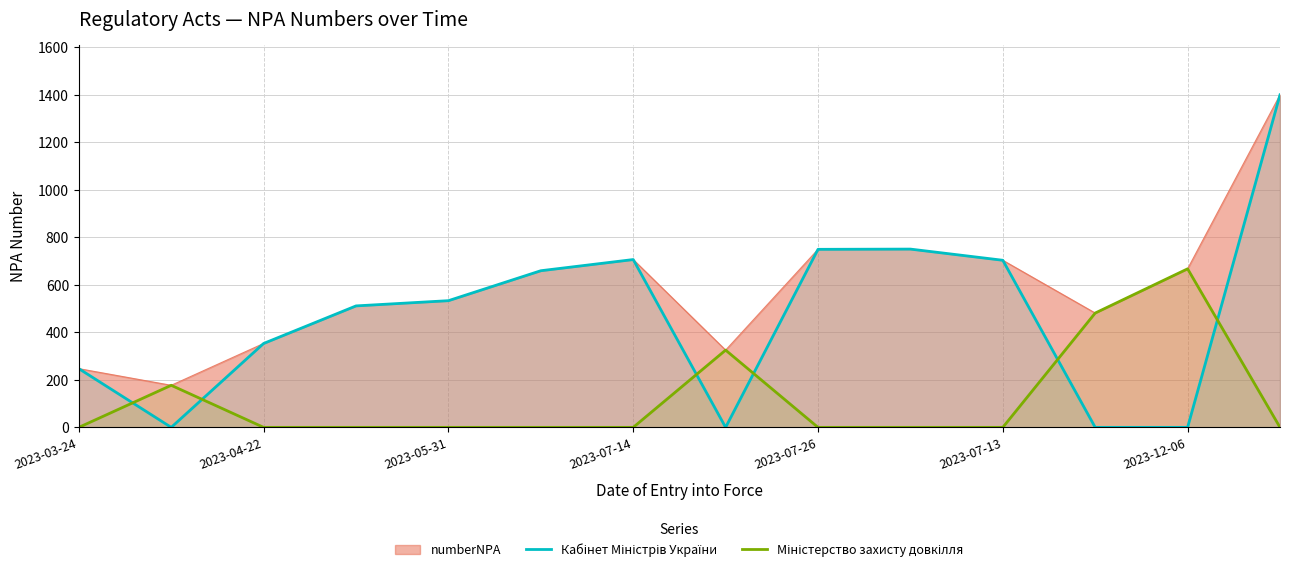

How many values in Кабінет Міністрів України are above zero?

10